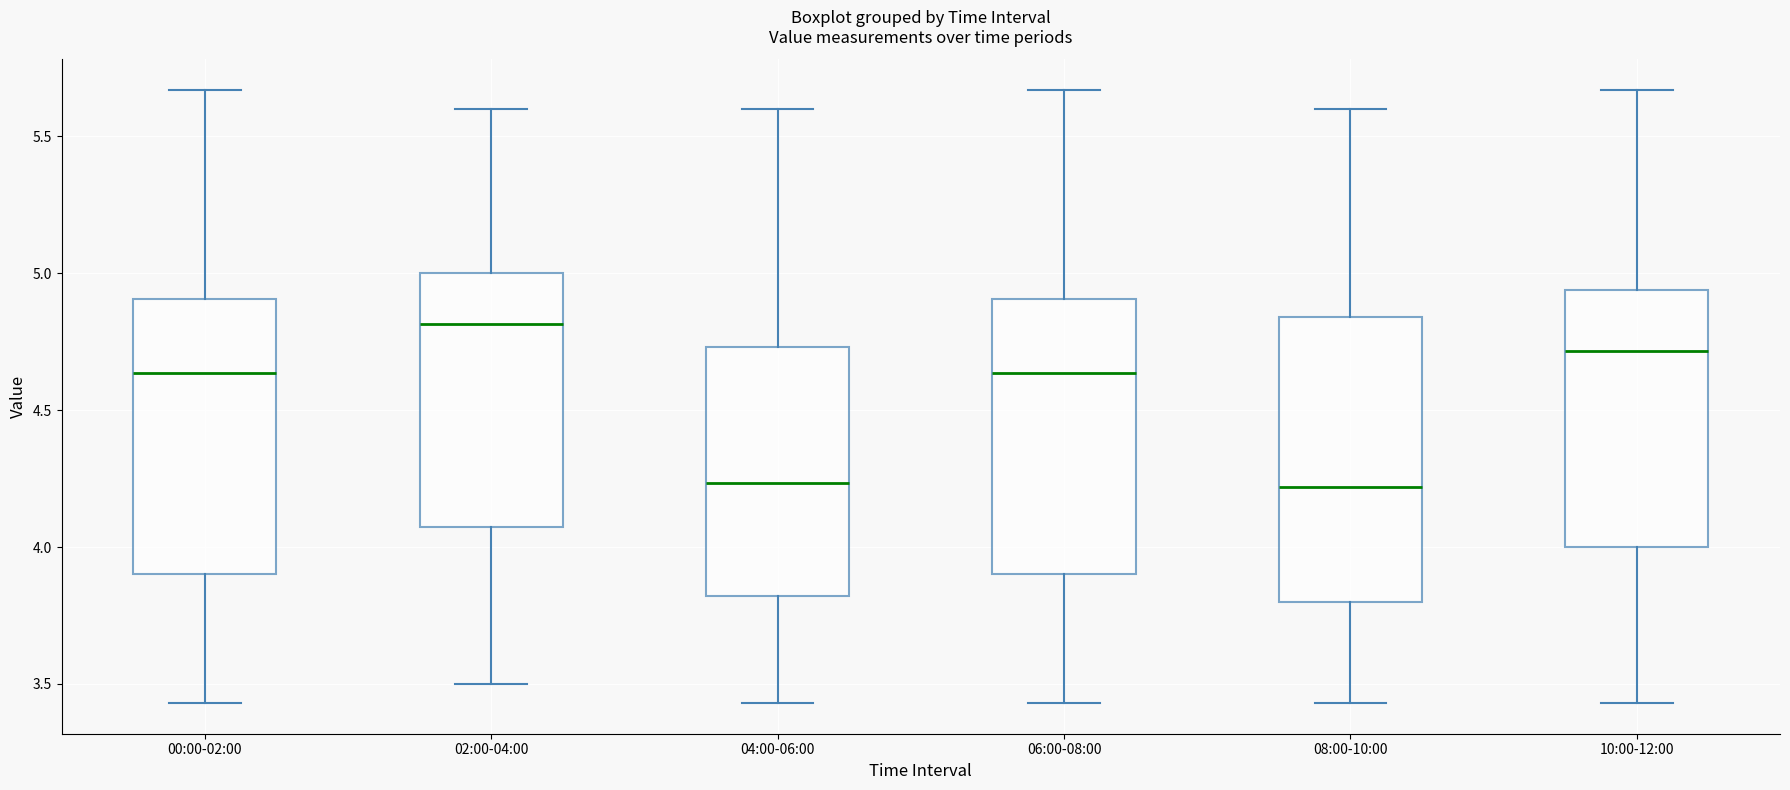

Which box's median line is the highest?

02:00-04:00